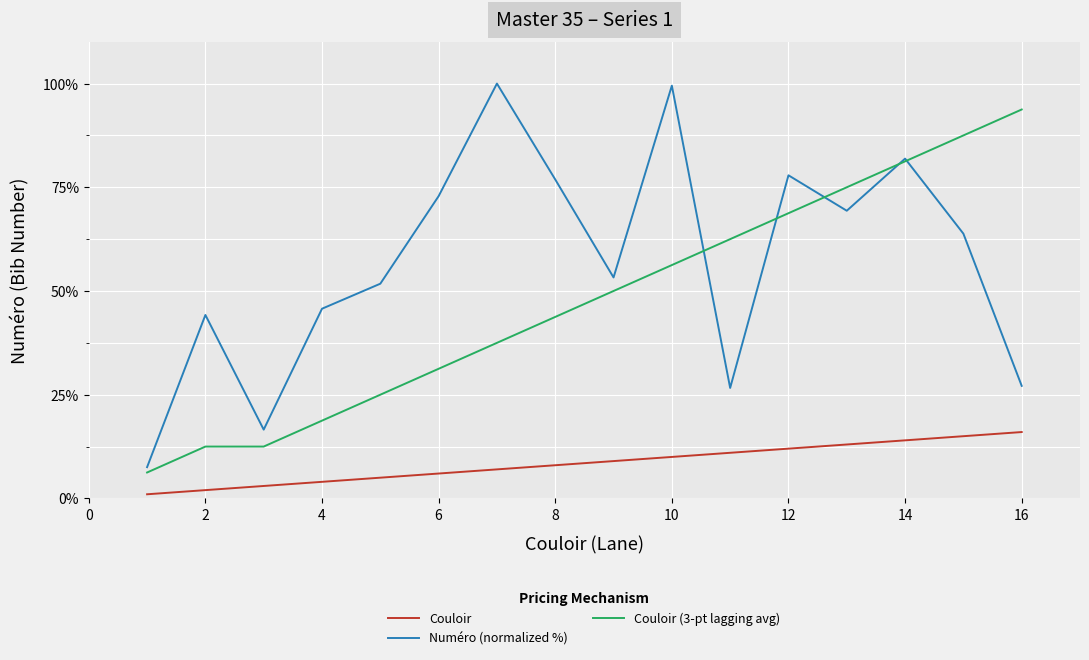

Which series has the widest spread of values?

Numéro (normalized %)